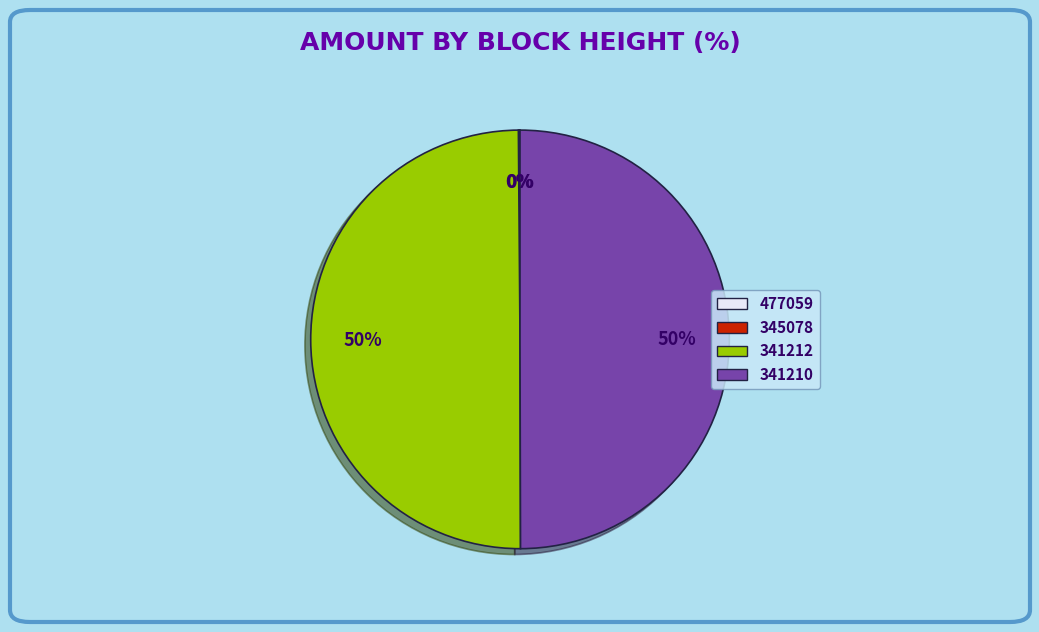

True or false: 341212 accounts for 37% of the total.

False